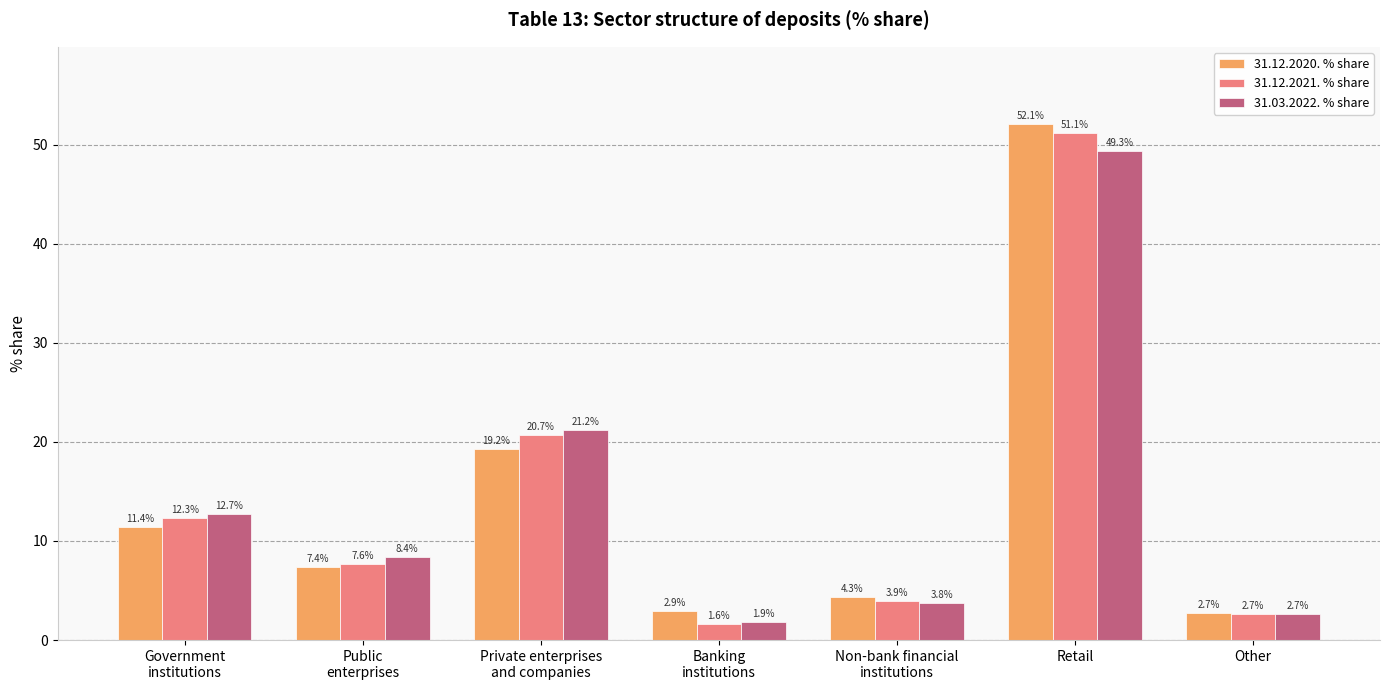

The 31.12.2020. % share series shows 17.0 at Retail. True or false?

False